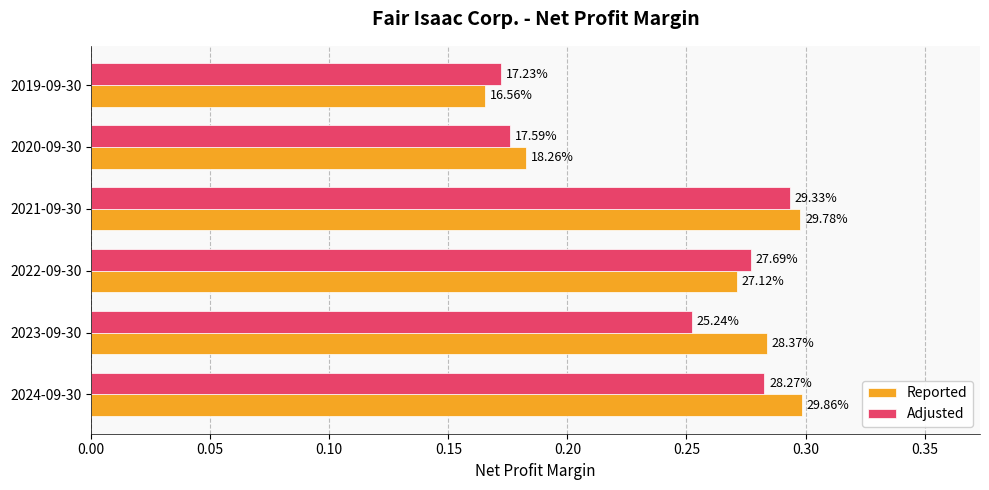

What is the highest value of the Adjusted series?

0.3